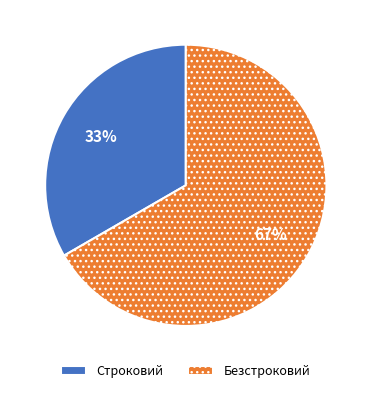

To the nearest percent, what portion does Строковий represent?

33%